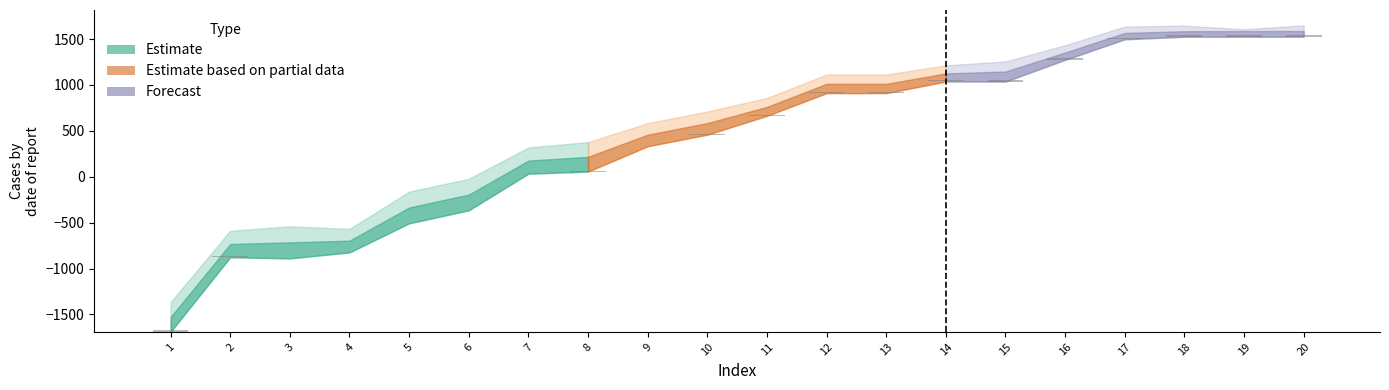

What is the total value across all series at 18?

4756.4